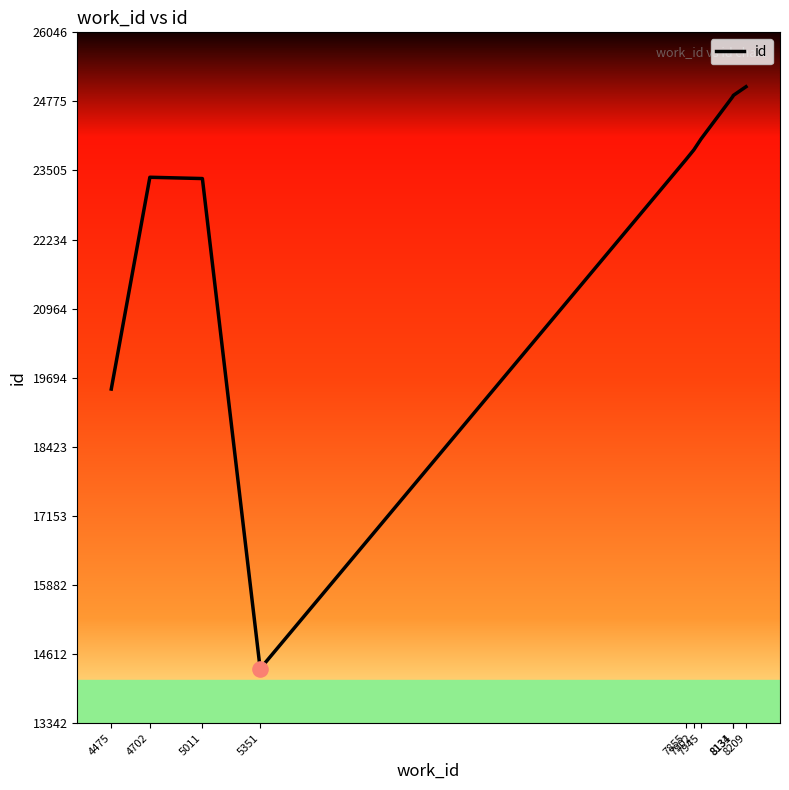

What is the change in value from 7855 to 8134?

+1182